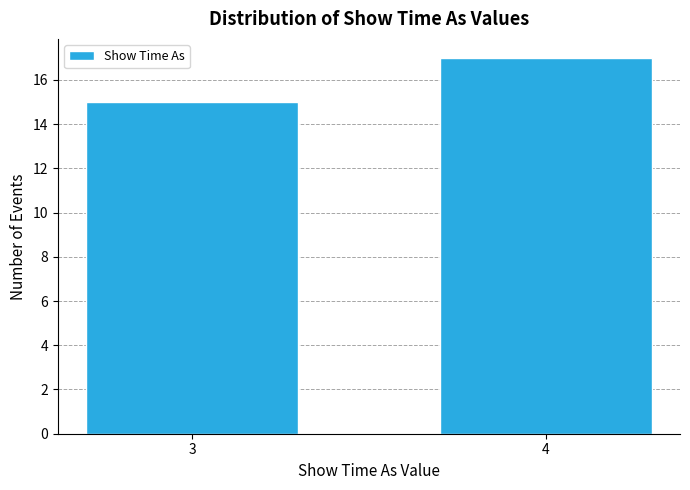

Reading right to left, transcribe all the data shown in this chart.

4=17	3=15